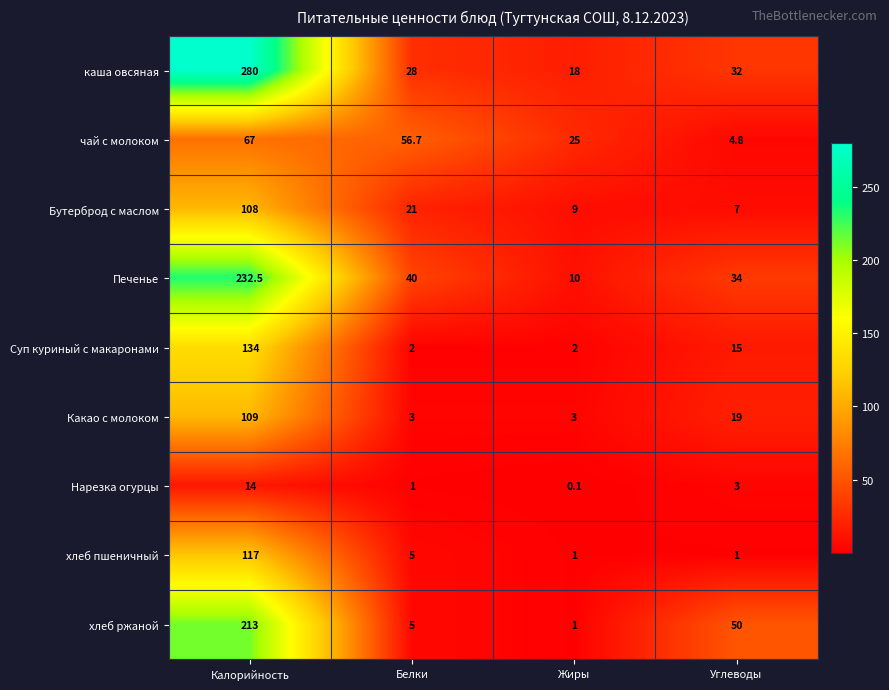

Which series has the largest range (max minus min)?

каша овсяная